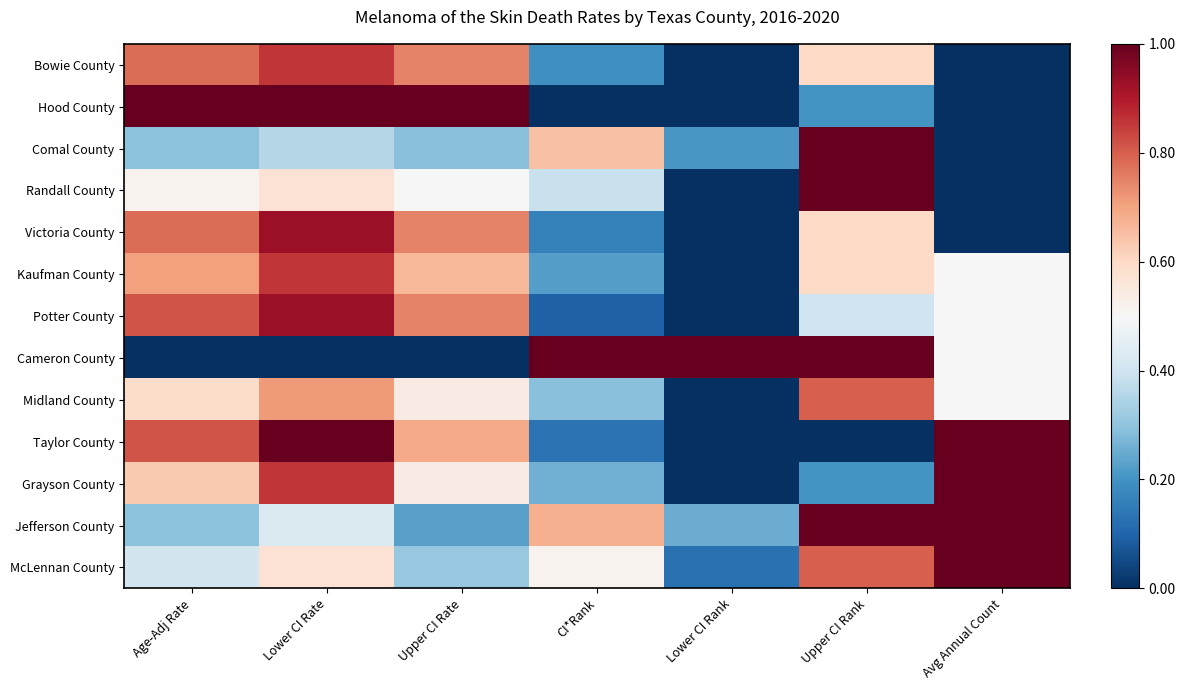

Reading left to right, list all the values displayed in this chart.

Bowie County: Age-Adj Rate=0.8	Lower CI Rate=0.9	Upper CI Rate=0.7	CI*Rank=0.2	Lower CI Rank=0.0	Upper CI Rank=0.6	Avg Annual Count=0.0
Hood County: Age-Adj Rate=1.0	Lower CI Rate=1.0	Upper CI Rate=1.0	CI*Rank=0.0	Lower CI Rank=0.0	Upper CI Rank=0.2	Avg Annual Count=0.0
Comal County: Age-Adj Rate=0.3	Lower CI Rate=0.4	Upper CI Rate=0.3	CI*Rank=0.6	Lower CI Rank=0.2	Upper CI Rank=1.0	Avg Annual Count=0.0
Randall County: Age-Adj Rate=0.5	Lower CI Rate=0.6	Upper CI Rate=0.5	CI*Rank=0.4	Lower CI Rank=0.0	Upper CI Rank=1.0	Avg Annual Count=0.0
Victoria County: Age-Adj Rate=0.8	Lower CI Rate=0.9	Upper CI Rate=0.7	CI*Rank=0.2	Lower CI Rank=0.0	Upper CI Rank=0.6	Avg Annual Count=0.0
Kaufman County: Age-Adj Rate=0.7	Lower CI Rate=0.9	Upper CI Rate=0.7	CI*Rank=0.2	Lower CI Rank=0.0	Upper CI Rank=0.6	Avg Annual Count=0.5
Potter County: Age-Adj Rate=0.8	Lower CI Rate=0.9	Upper CI Rate=0.7	CI*Rank=0.1	Lower CI Rank=0.0	Upper CI Rank=0.4	Avg Annual Count=0.5
Cameron County: Age-Adj Rate=0.0	Lower CI Rate=0.0	Upper CI Rate=0.0	CI*Rank=1.0	Lower CI Rank=1.0	Upper CI Rank=1.0	Avg Annual Count=0.5
Midland County: Age-Adj Rate=0.6	Lower CI Rate=0.7	Upper CI Rate=0.5	CI*Rank=0.3	Lower CI Rank=0.0	Upper CI Rank=0.8	Avg Annual Count=0.5
Taylor County: Age-Adj Rate=0.8	Lower CI Rate=1.0	Upper CI Rate=0.7	CI*Rank=0.1	Lower CI Rank=0.0	Upper CI Rank=0.0	Avg Annual Count=1.0
Grayson County: Age-Adj Rate=0.6	Lower CI Rate=0.9	Upper CI Rate=0.5	CI*Rank=0.3	Lower CI Rank=0.0	Upper CI Rank=0.2	Avg Annual Count=1.0
Jefferson County: Age-Adj Rate=0.3	Lower CI Rate=0.4	Upper CI Rate=0.2	CI*Rank=0.7	Lower CI Rank=0.2	Upper CI Rank=1.0	Avg Annual Count=1.0
McLennan County: Age-Adj Rate=0.4	Lower CI Rate=0.6	Upper CI Rate=0.3	CI*Rank=0.5	Lower CI Rank=0.1	Upper CI Rank=0.8	Avg Annual Count=1.0